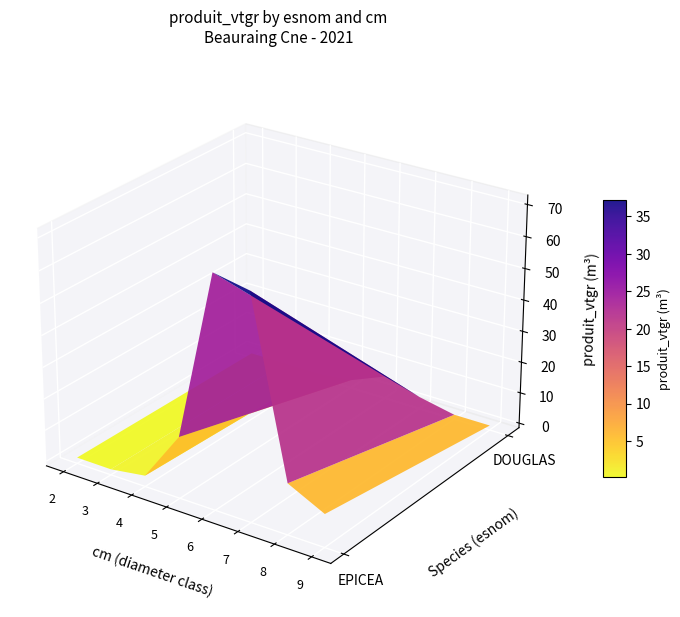

Is the value of EPICEA at 2 greater than the value of DOUGLAS at 5?

No